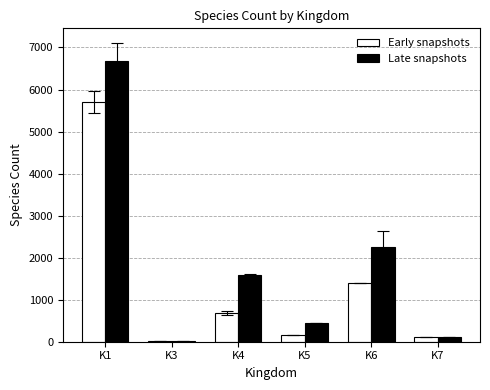

What is the sum of all Early snapshots values?

8048.7